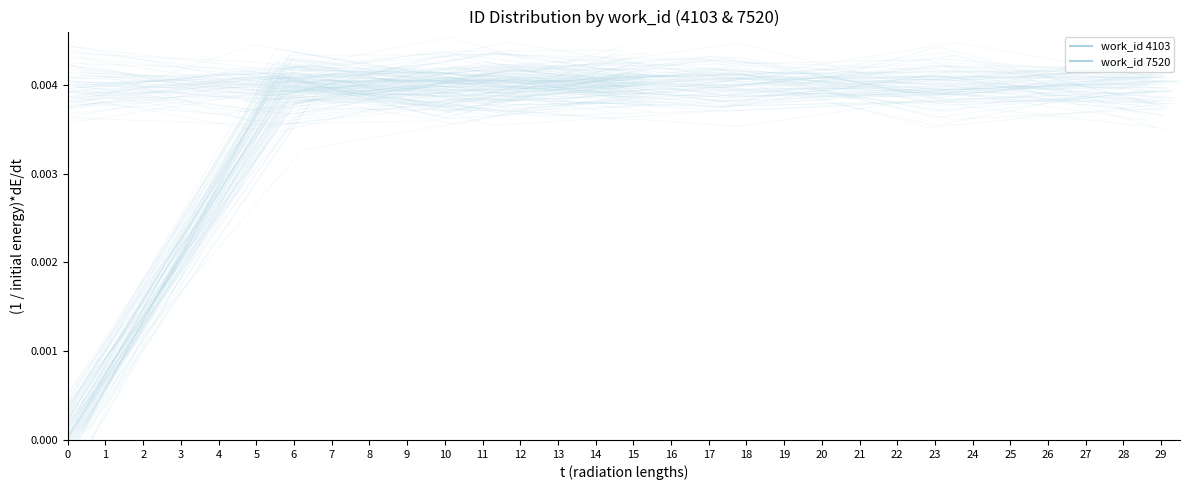

Which has a higher value, 4 or 0?

4